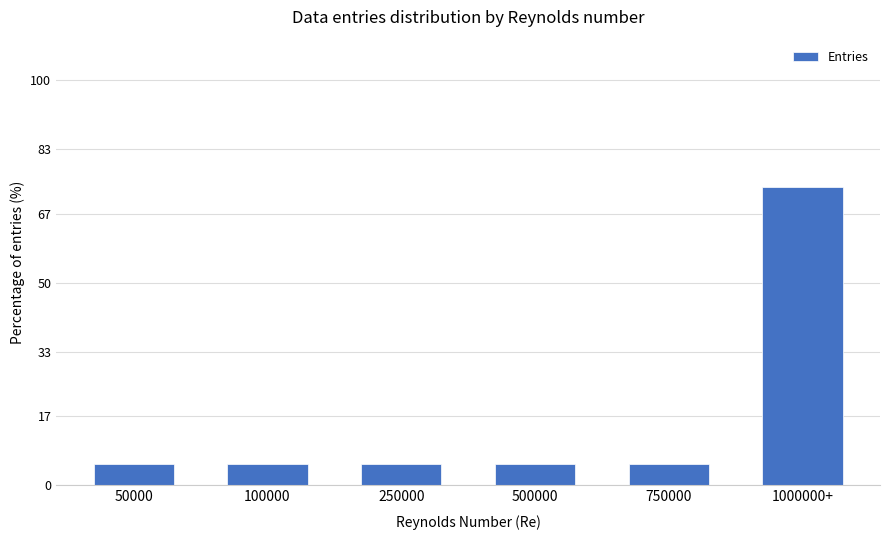

Reading left to right, extract all data points from this chart.

50000=5.3	100000=5.3	250000=5.3	500000=5.3	750000=5.3	1000000+=73.7